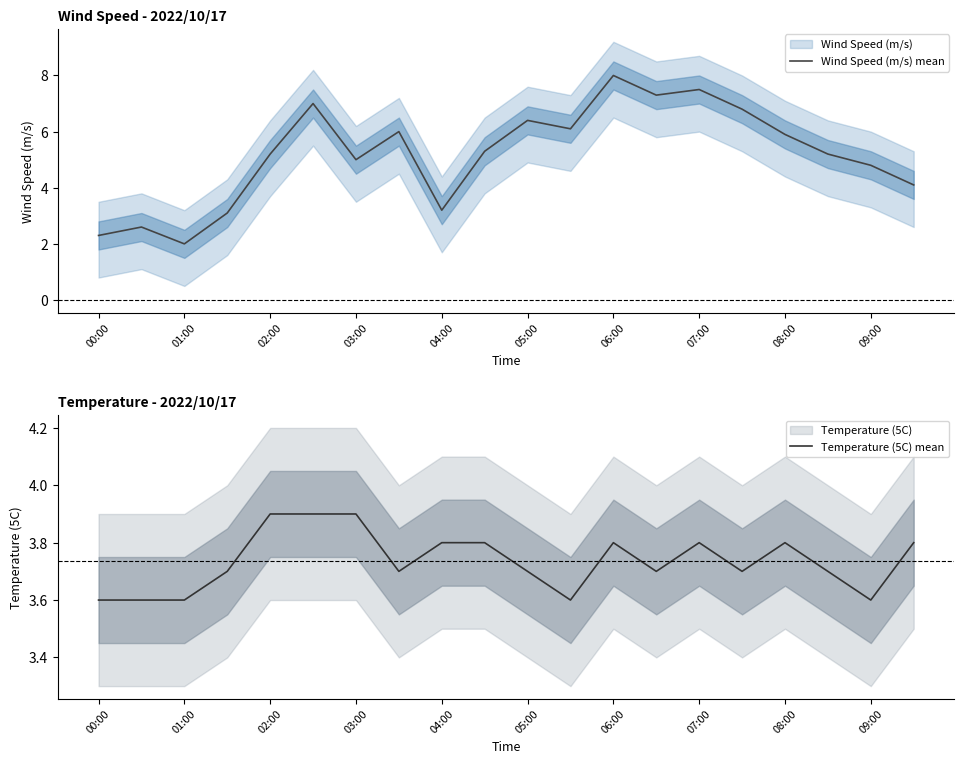

How many data points does each series have?

20